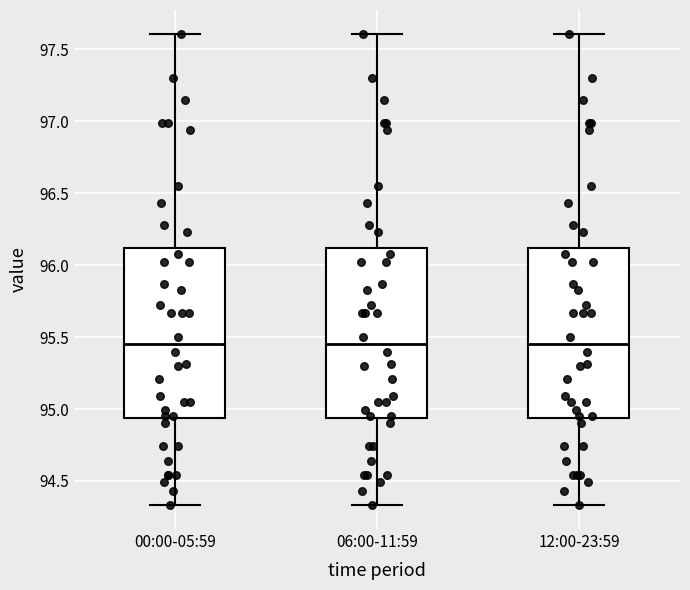

Where is the upper edge of the box for 06:00-11:59 on the y-axis? The values are not printed on the chart, so give them approximately, as read against the axis.

96.10